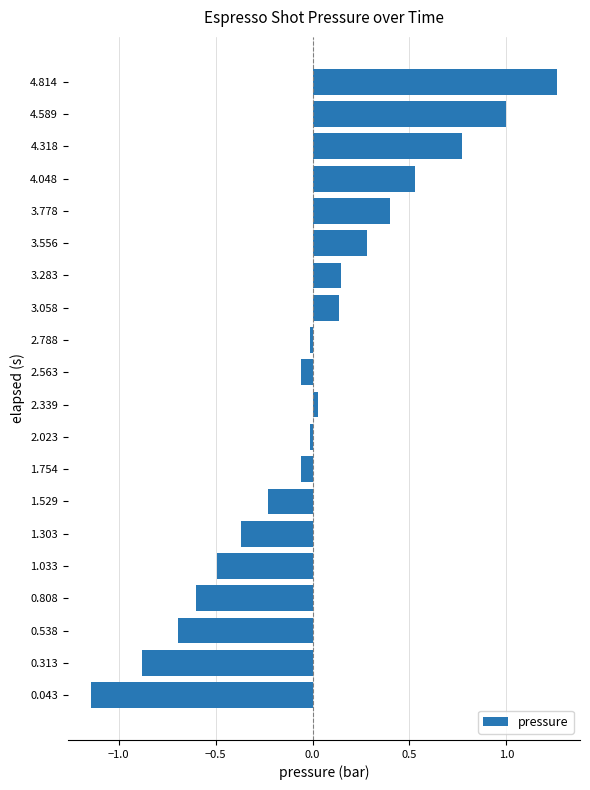

Which category has the highest value across all series?

4.814